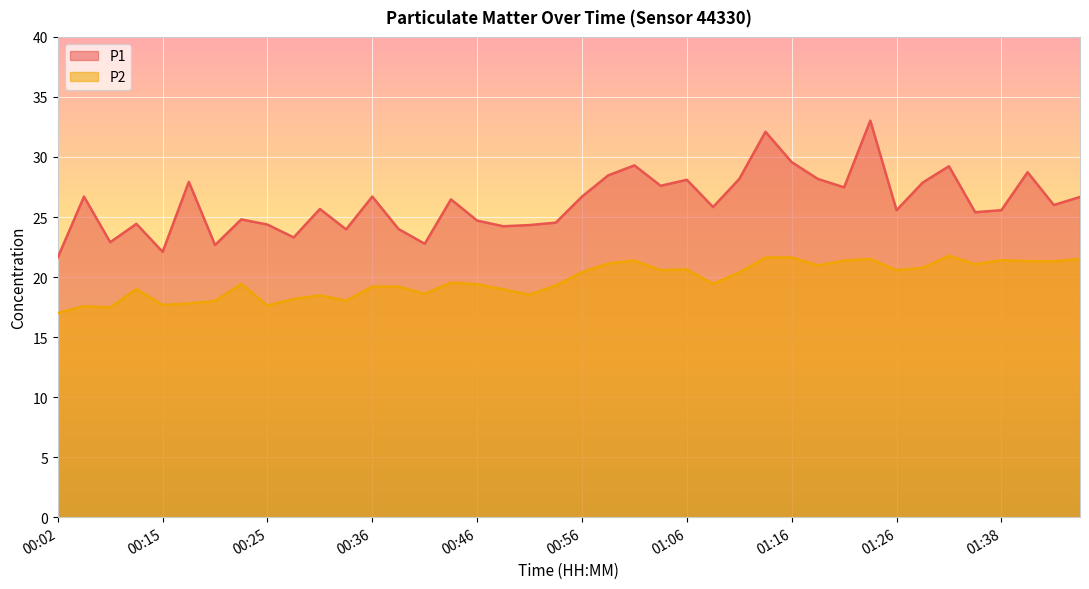

What is the label of the 1st point from the left?

00:02